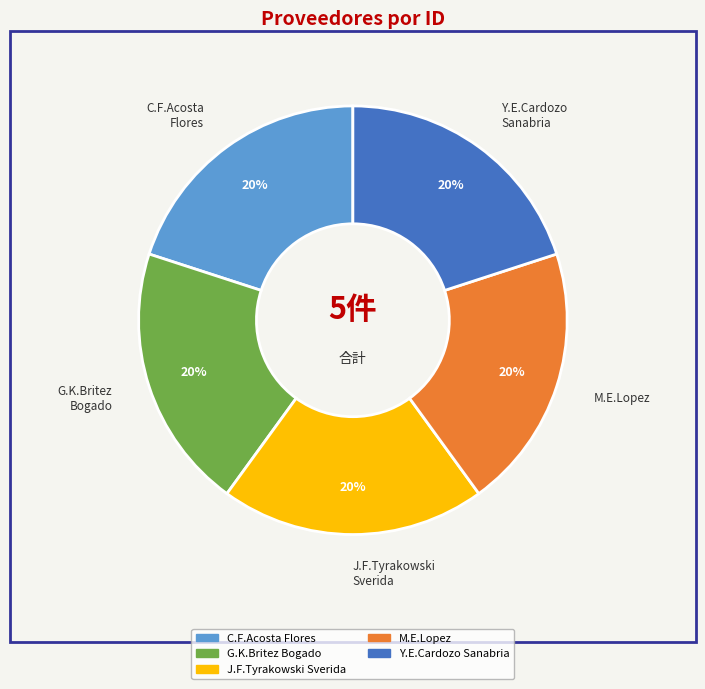

Does any single category account for the majority?

No